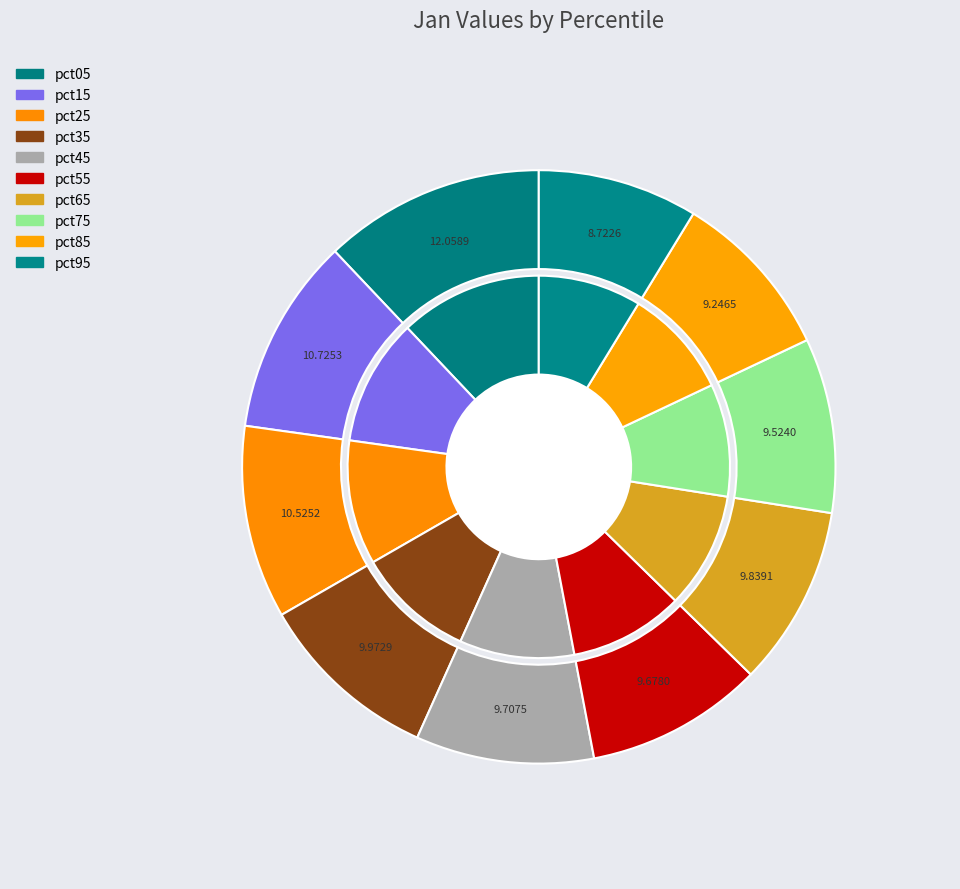

Count the number of slices in the pie.

10